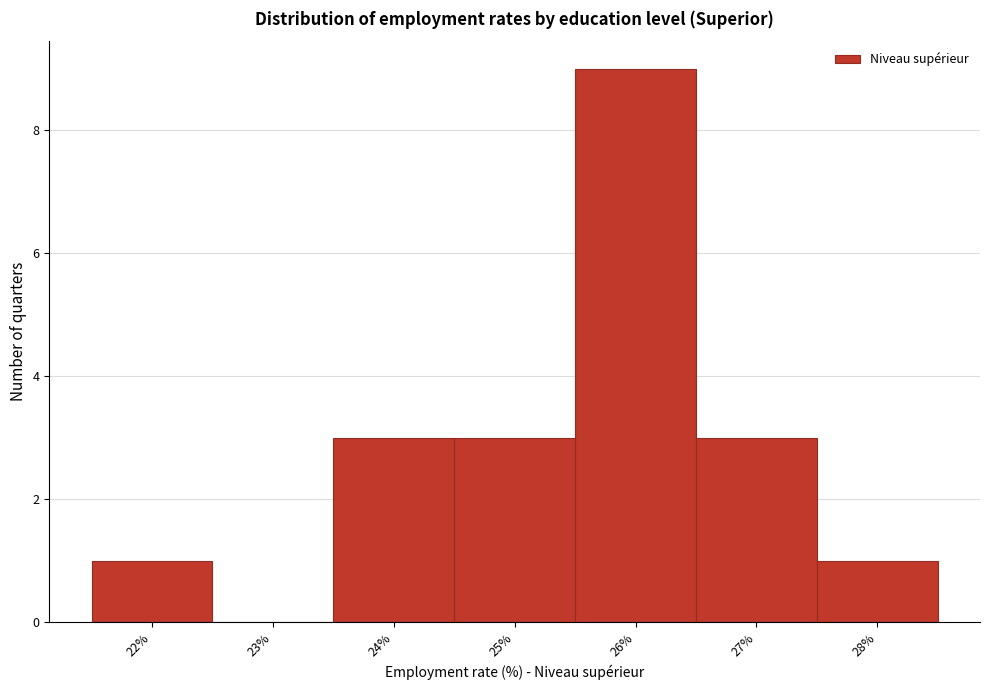

Over which range of the x-axis is the bar tallest?

25.5 to 26.5